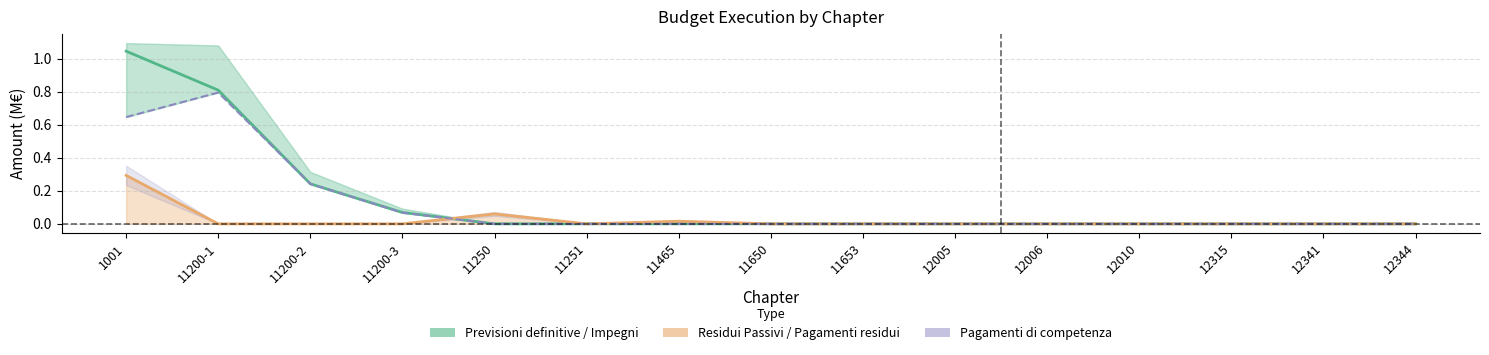

Which category has the highest value in the Pagamenti in conto residui series?

1001